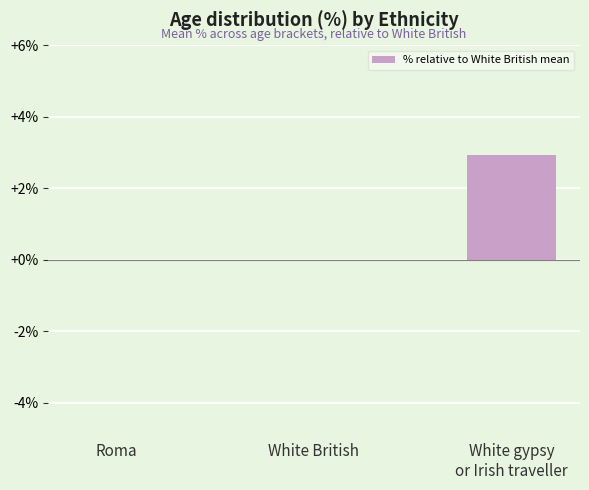

Reading left to right, what are all the values shown in this chart?

0.0	0.0	2.9